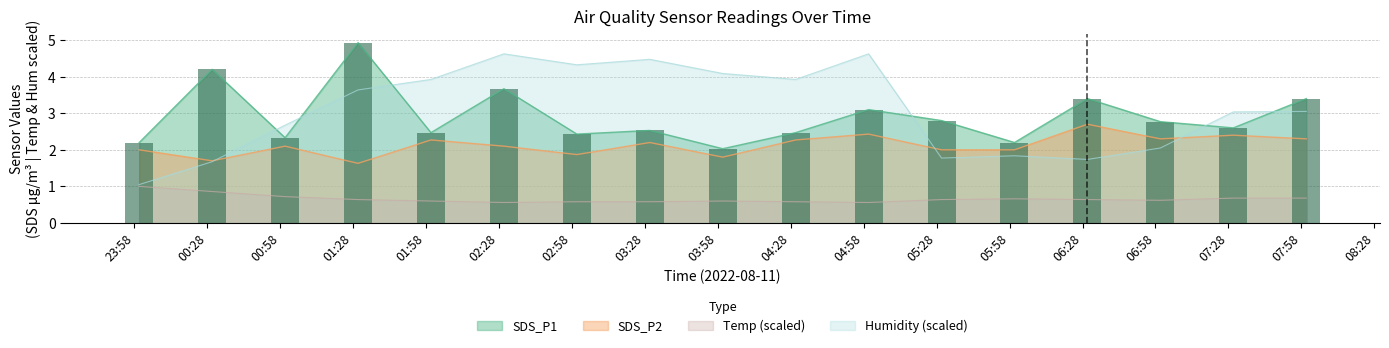

What is the highest value of the SDS_P2 series?

2.7